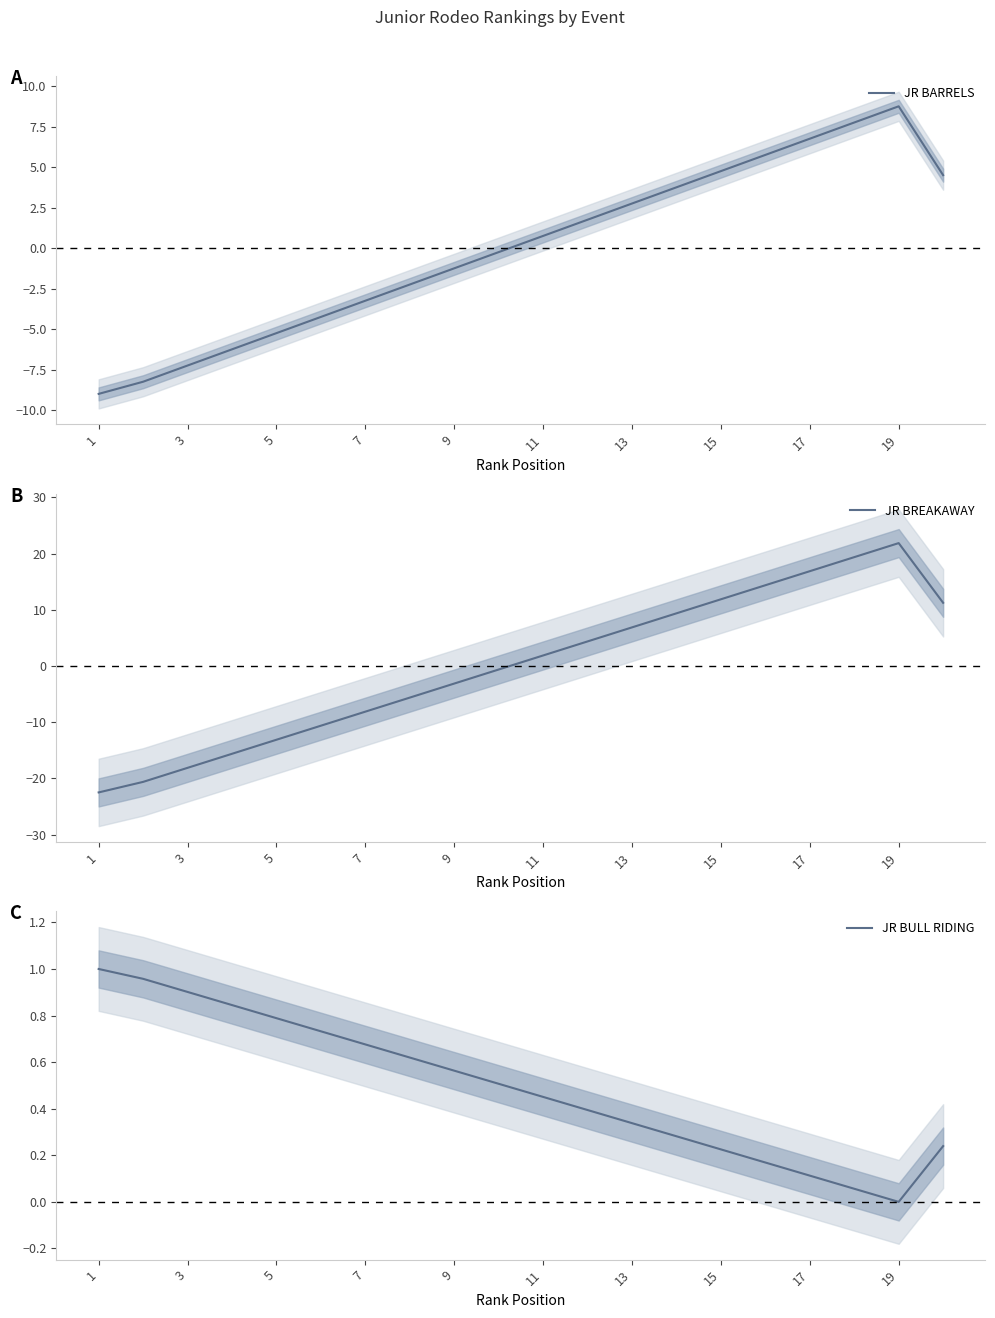

Reading right to left, what are all the values shown in this chart?

JR BARRELS: 4.5	8.8	7.8	6.8	5.8	4.8	3.8	2.8	1.8	0.8	-0.2	-1.2	-2.2	-3.2	-4.2	-5.2	-6.2	-7.2	-8.2	-9.0
JR BREAKAWAY: 11.2	21.9	19.4	16.9	14.4	11.9	9.4	6.9	4.4	1.9	-0.6	-3.1	-5.6	-8.1	-10.6	-13.1	-15.6	-18.1	-20.6	-22.5
JR BULL RIDING: 0.2	0.0	0.1	0.1	0.2	0.2	0.3	0.3	0.4	0.5	0.5	0.6	0.6	0.7	0.7	0.8	0.8	0.9	1.0	1.0